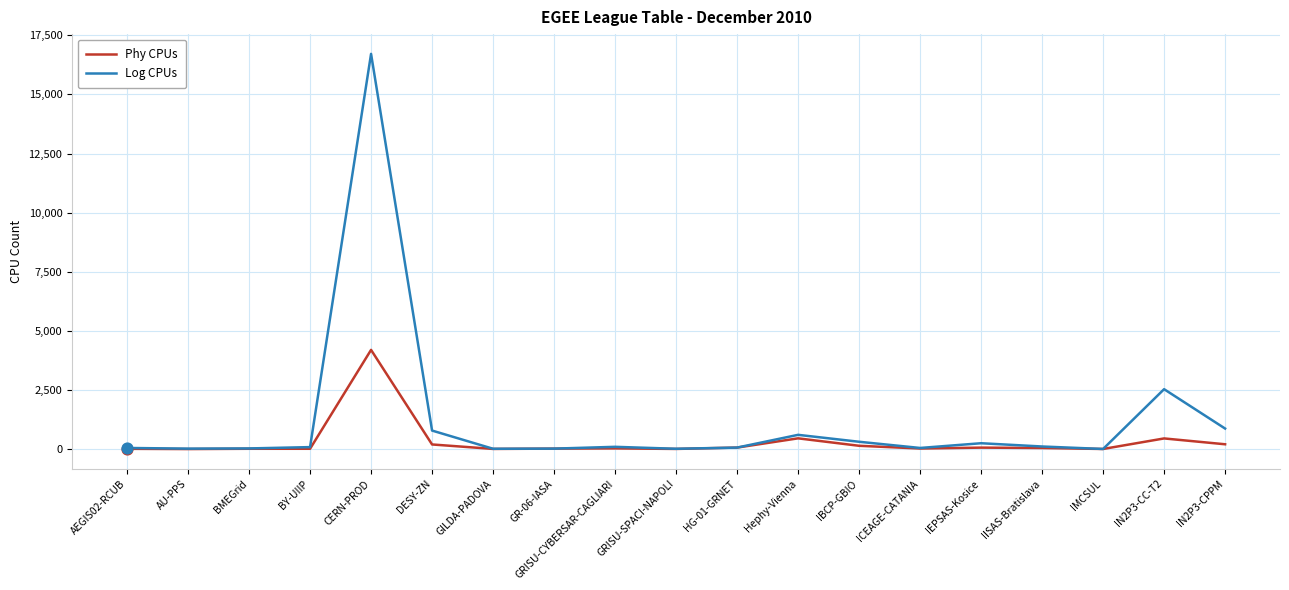

Which series has the widest spread of values?

Log CPUs